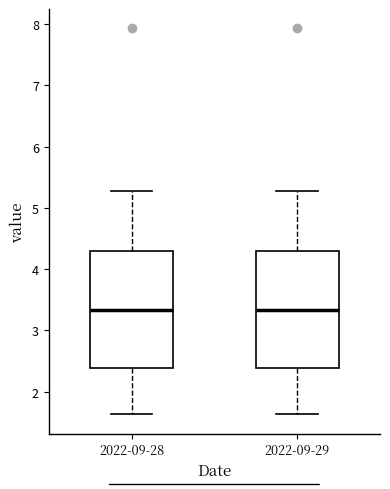

Where does the lower whisker of the box for 2022-09-29 end on the y-axis? The values are not printed on the chart, so give them approximately, as read against the axis.

1.6